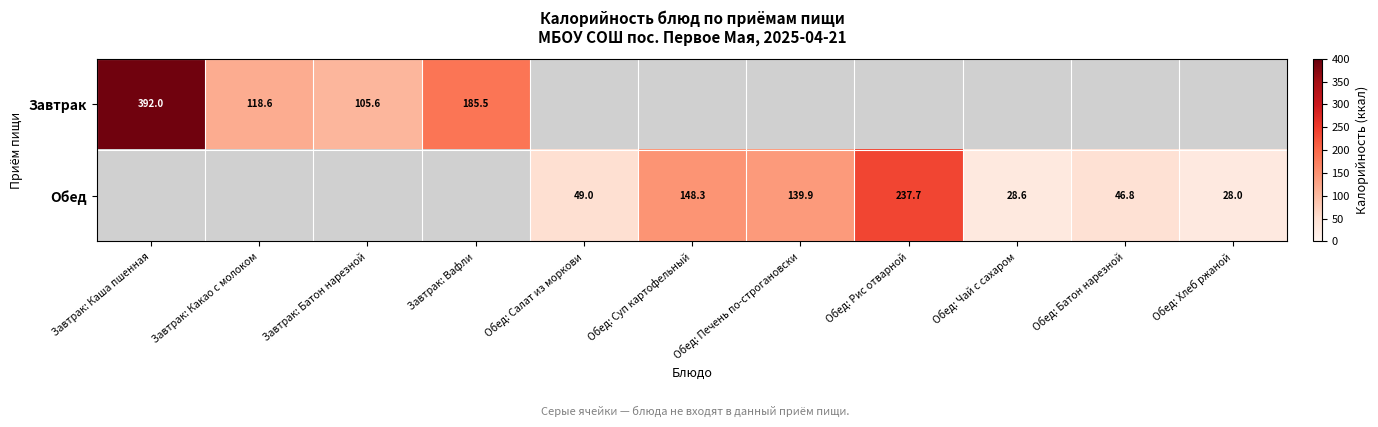

Between Обед: Хлеб ржаной and Обед: Суп картофельный, which is larger?

Обед: Суп картофельный